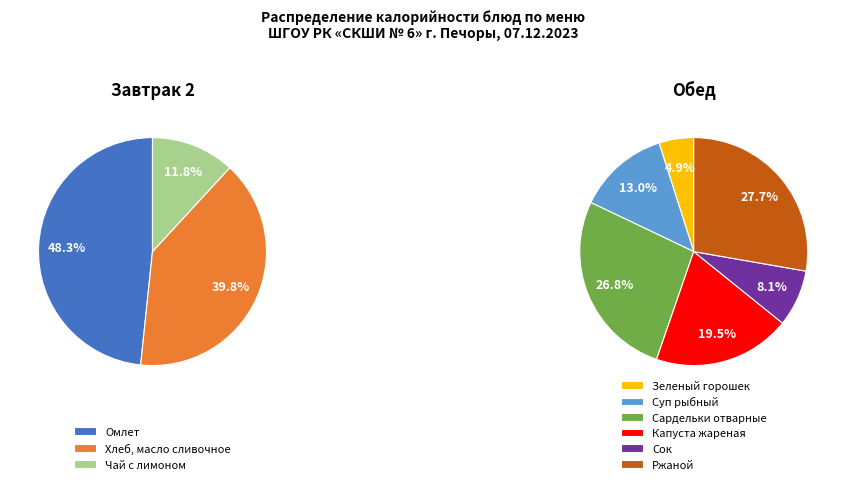

How many segments does this pie chart have?

9